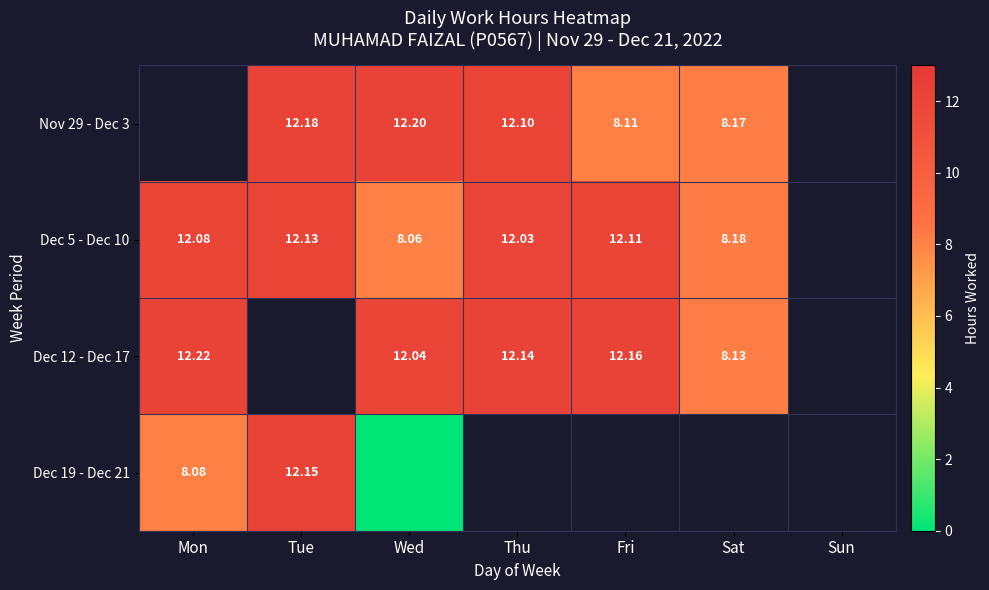

Is the value of Dec 5 - Dec 10 at Tue greater than the value of Nov 29 - Dec 3 at Tue?

No